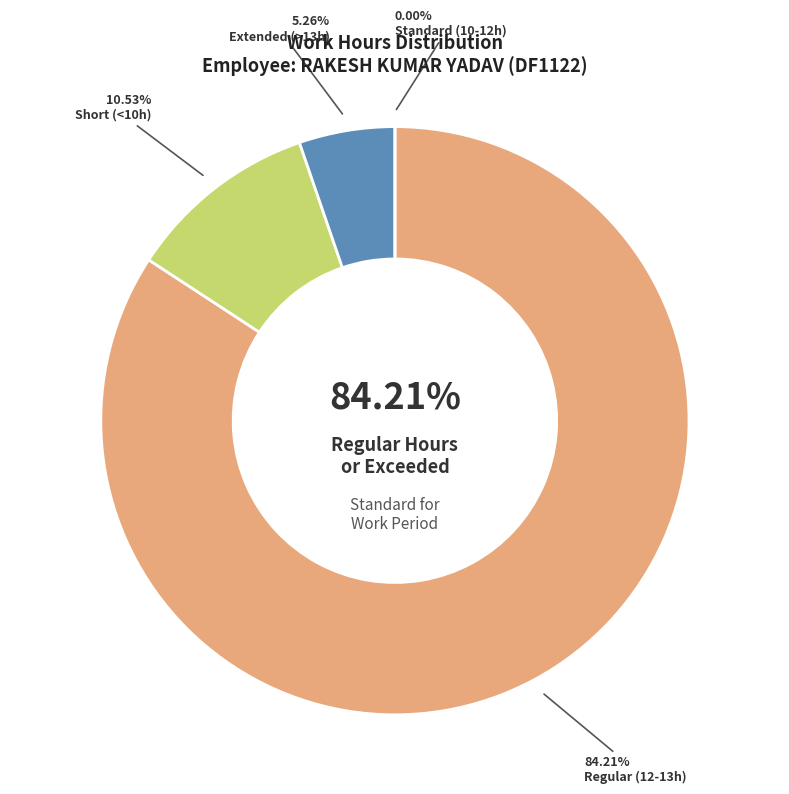

Is it true that 14-Tue is 1% of the pie?

False